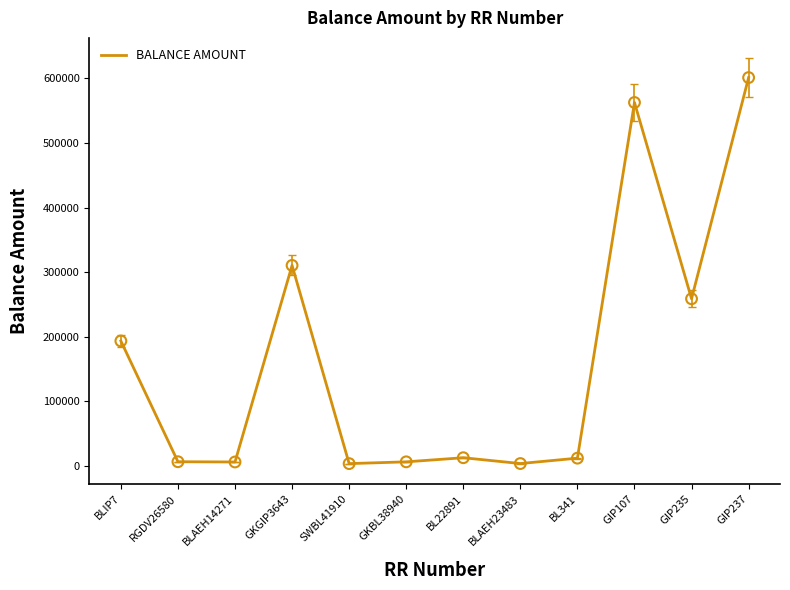

Which has a higher value, BLIP7 or BL22891?

BLIP7